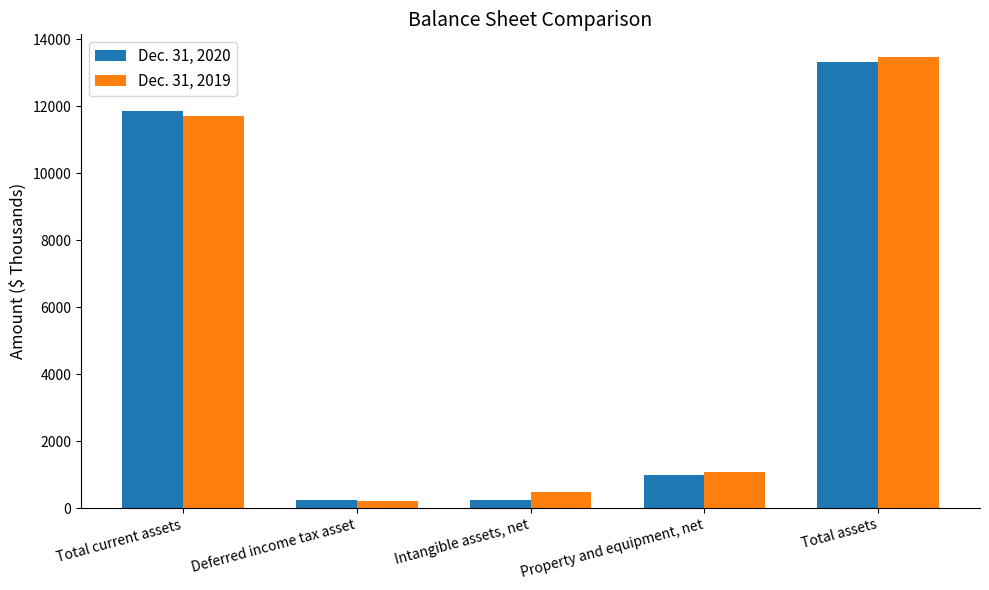

Is it true that Dec. 31, 2020 equals 989 at Property and equipment, net?

True